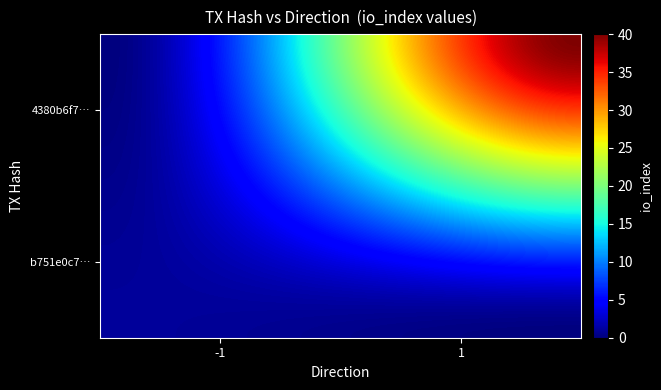

Reading right to left, transcribe all the data shown in this chart.

b751e0c73dd693ea368971bffd272960d5797a3: 1	-1
4380b6f77078c02cb94d16248e56ee8df3fad99: 40	1